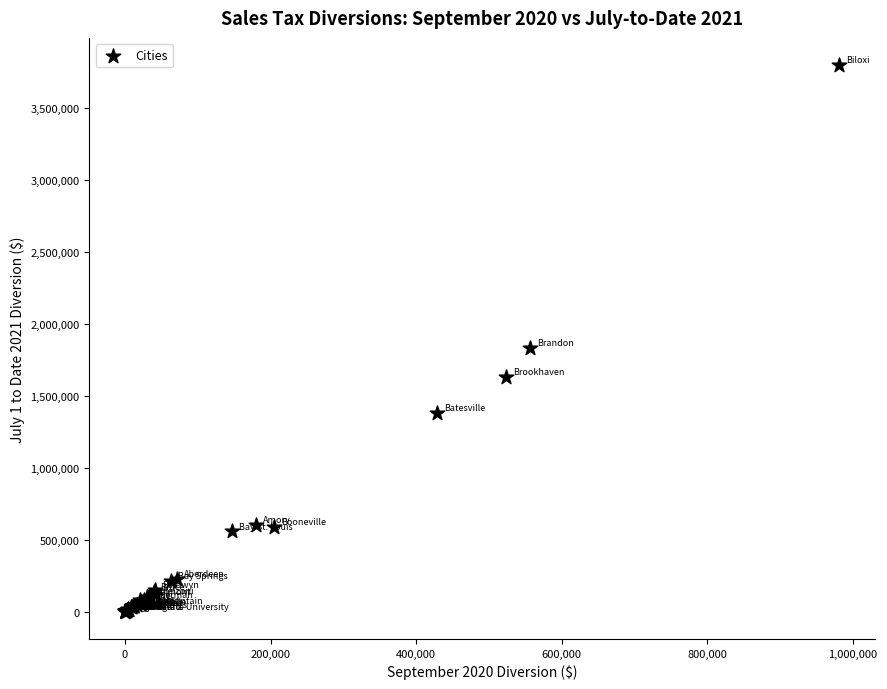

What Y value in the scatter plot is closest to 1900095?

1836182.3